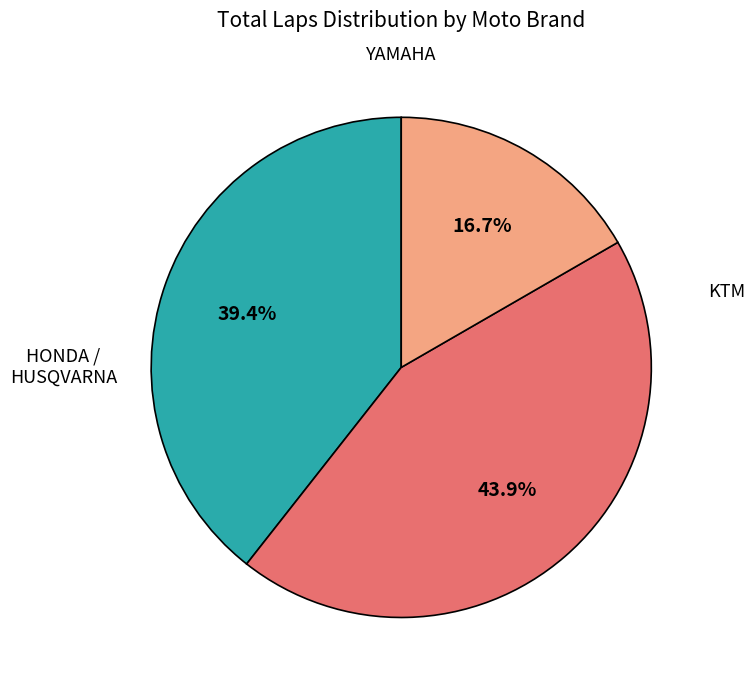

Count the number of slices in the pie.

3